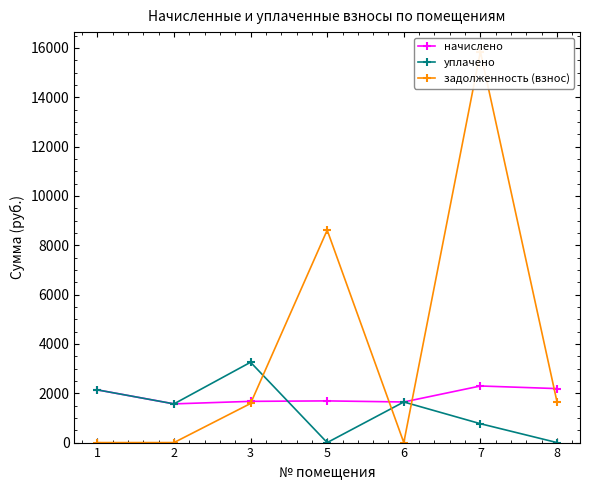

Which series has the largest total across all categories?

задолженность (взнос)